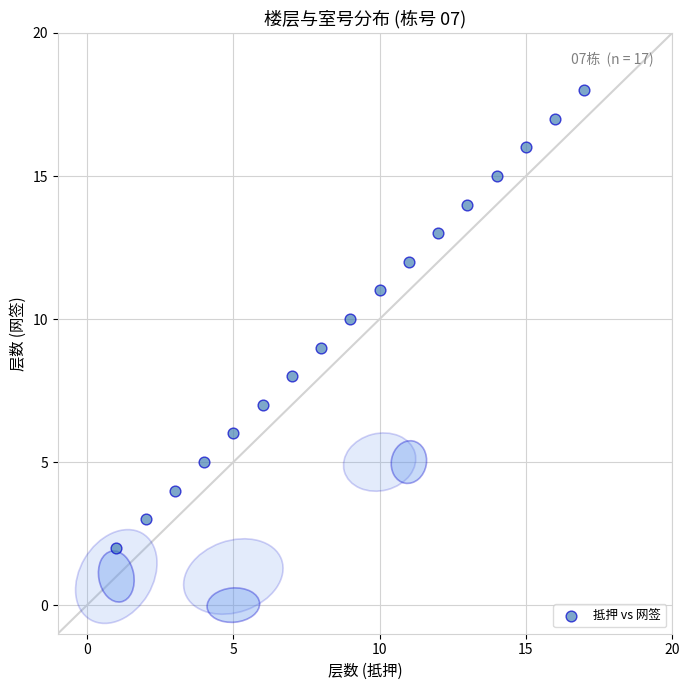

What is the range of X values (max minus min)?

16